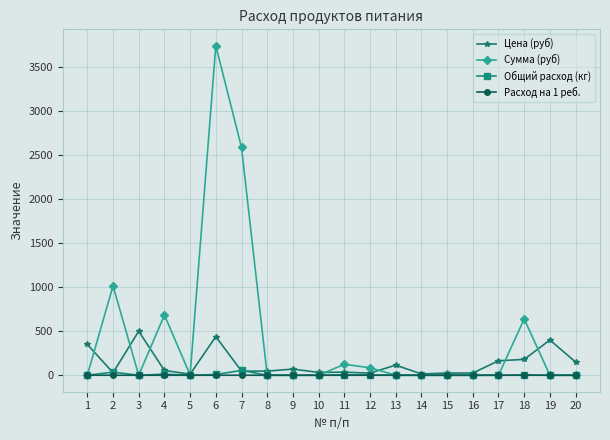

At which category is the sum across all series the highest?

6